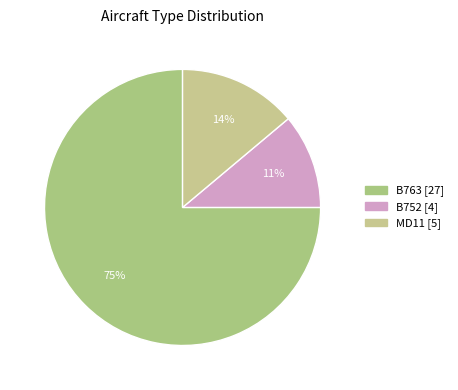

What is the largest slice in the pie chart?

B763